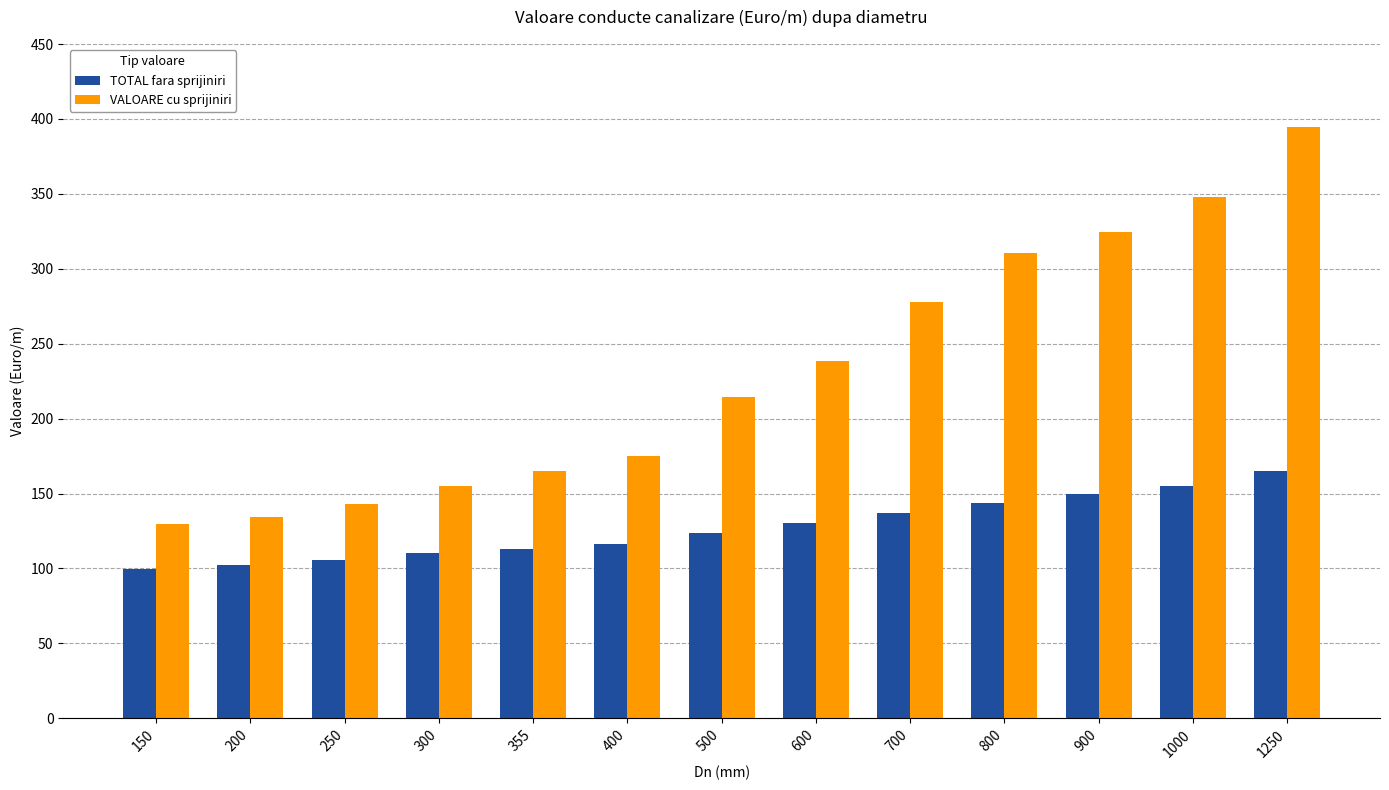

What is the spread (max minus min) of values at 250?

37.4